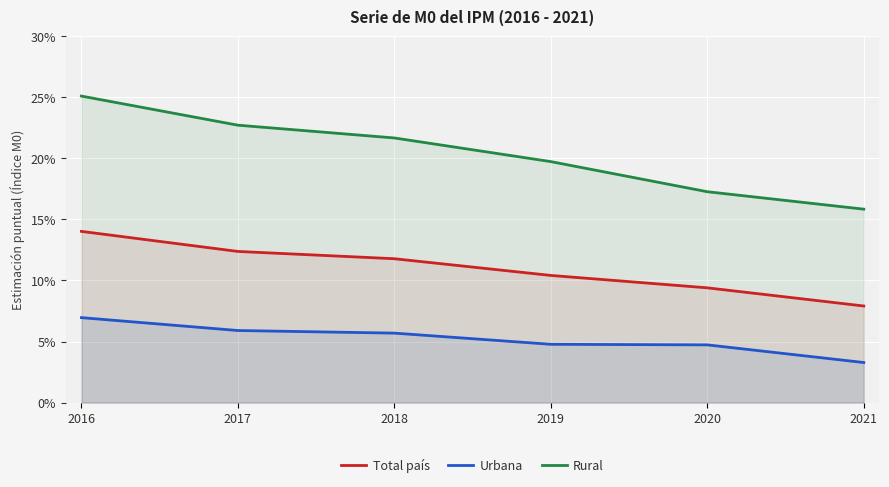

What is the value of the Rural point at the 1st from the left?

0.3